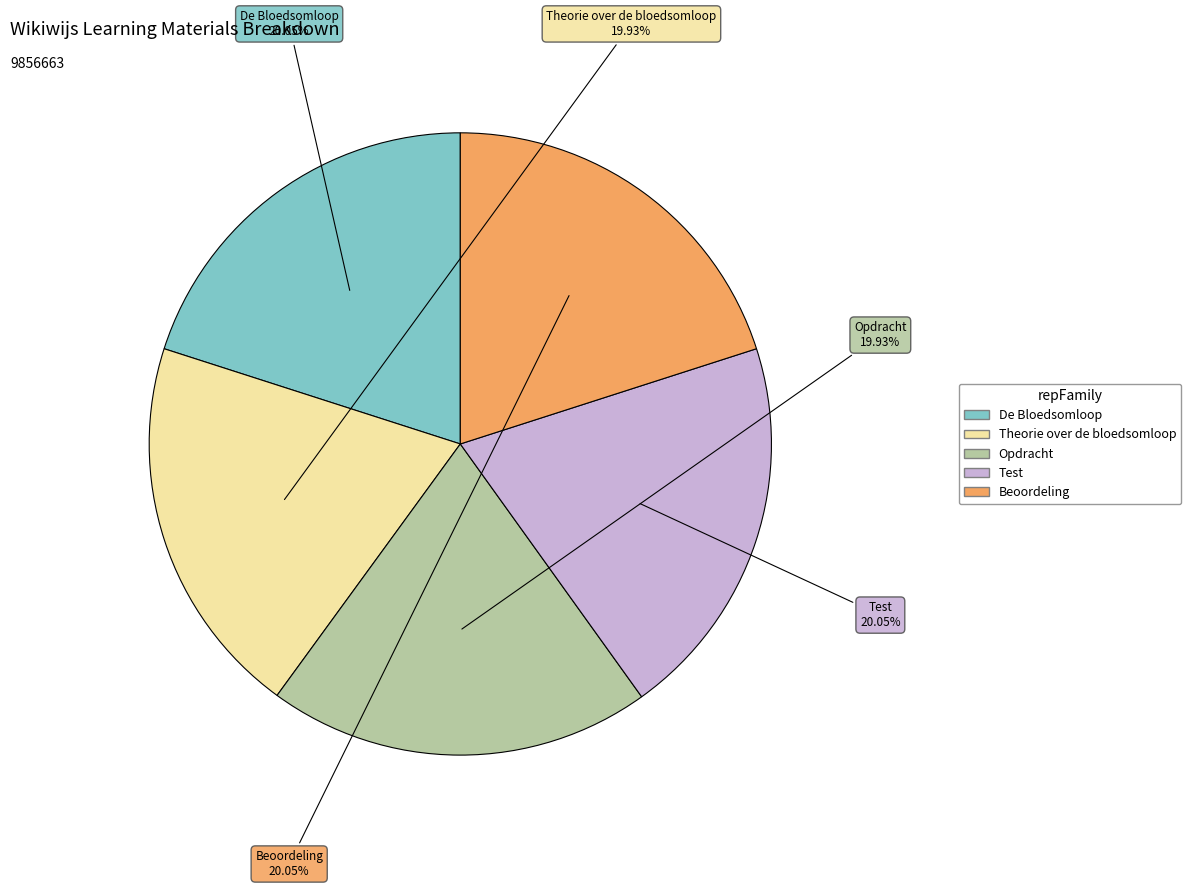

Does any single category account for the majority?

No